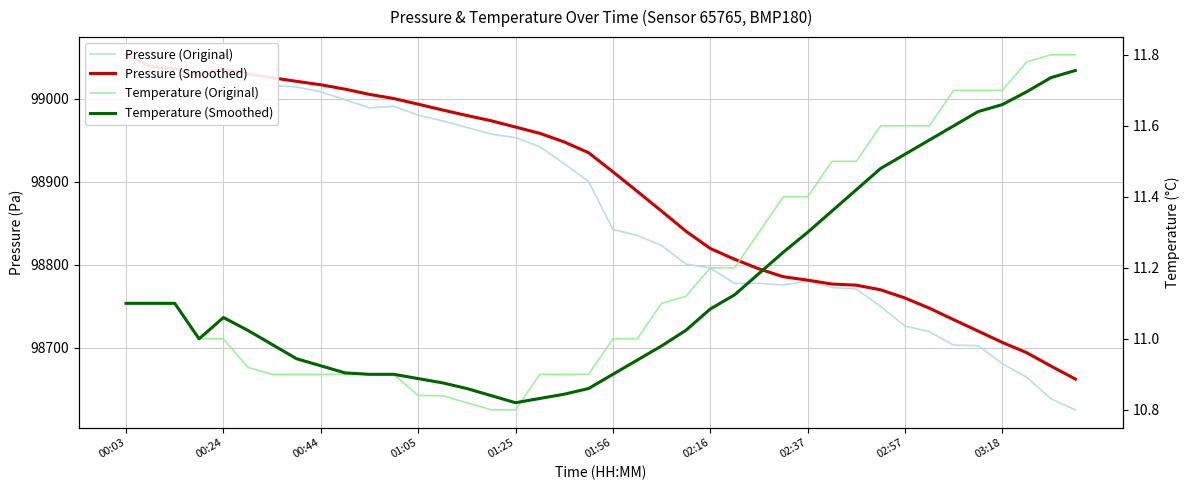

What is the value of the Pressure (Smoothed) point at the 22nd from the left?

98888.6